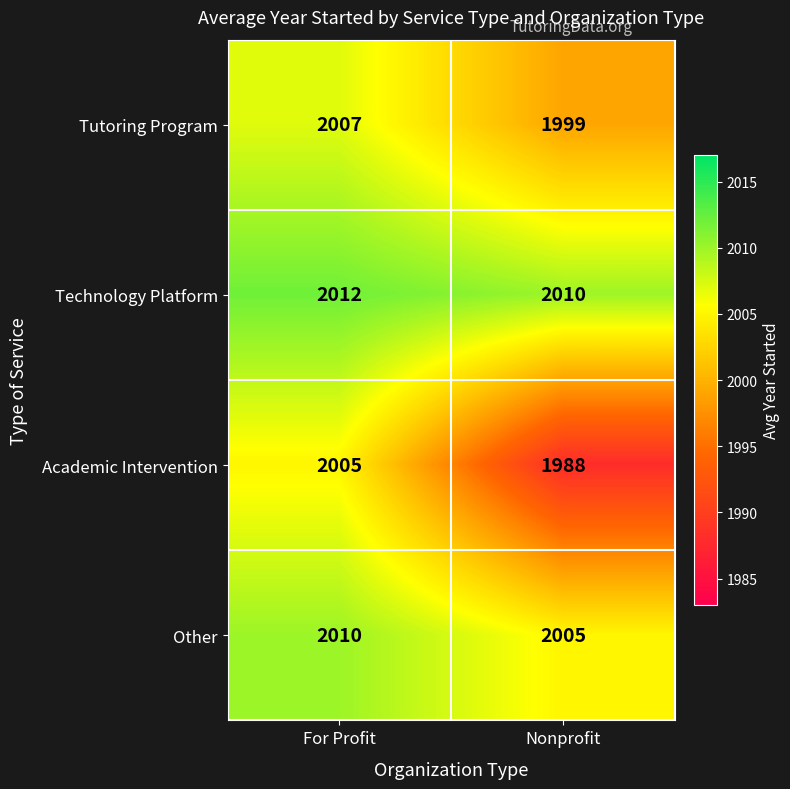

What is the total value across all series at Nonprofit?

8002